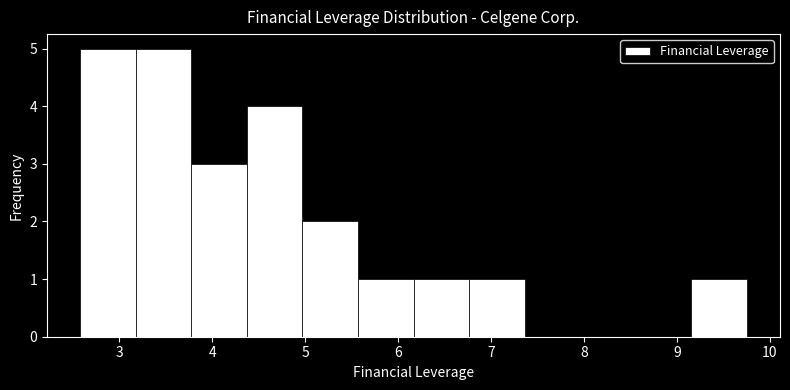

What is the height of the bar covering 6.8 to 7.4 on the x-axis? Neither the bar edges nor the heights are printed on the chart, so give them approximately, as read against the axes.

1